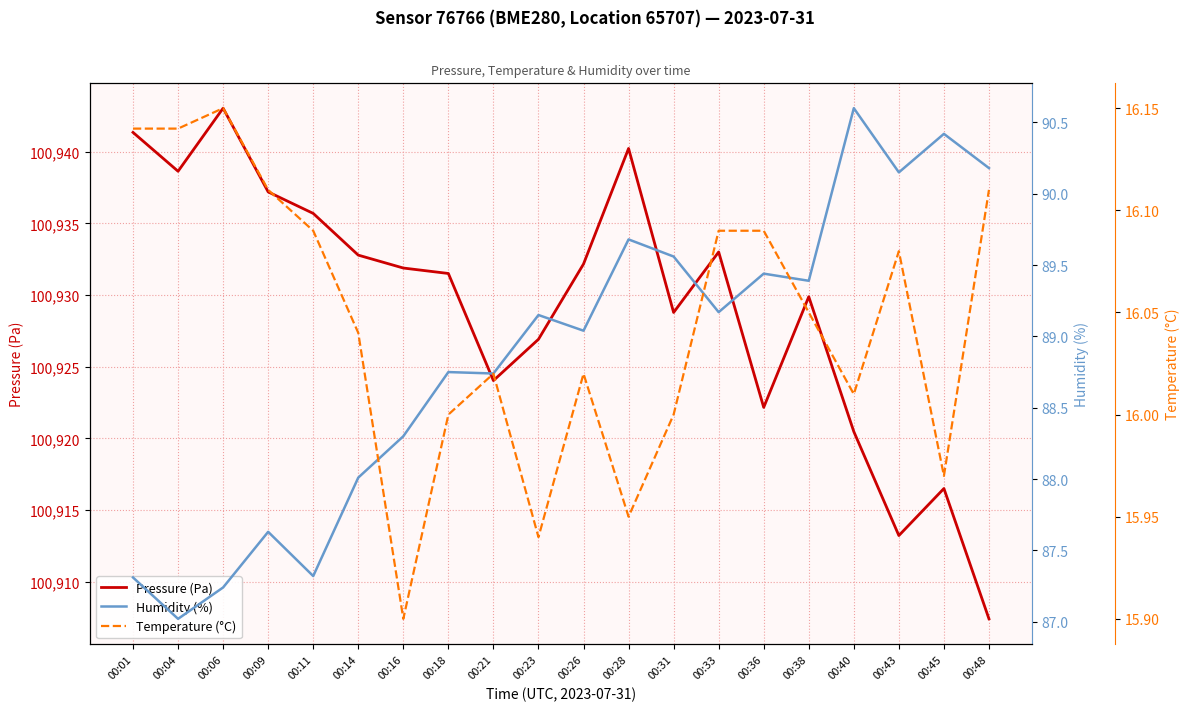

Does the chart display data point markers on the line(s)?

No